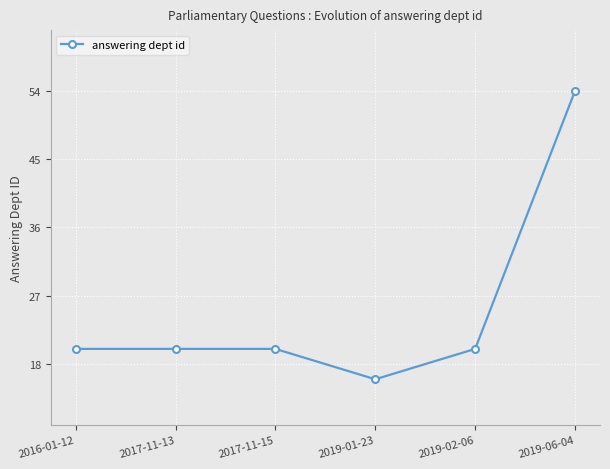

What value does the data have at 2017-11-15?

20